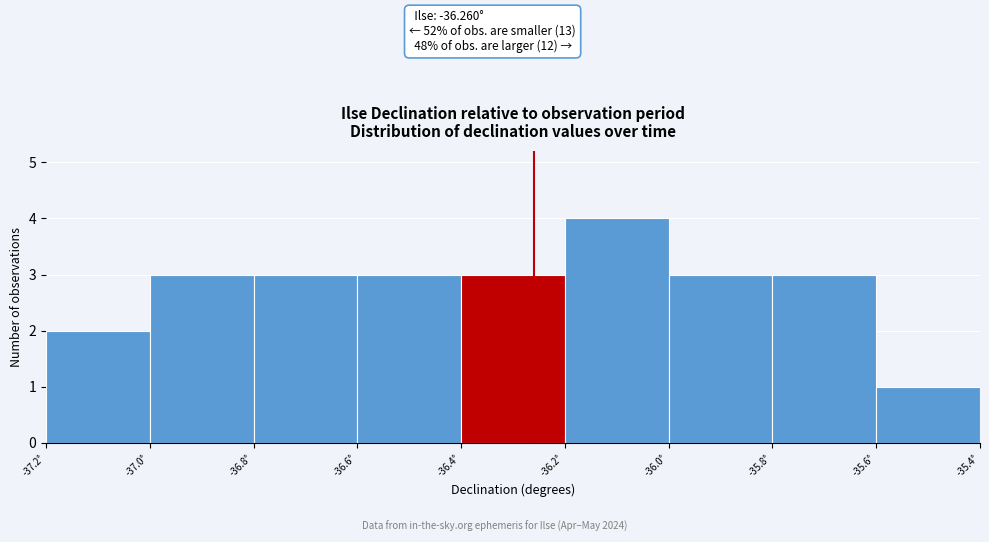

Which range on the x-axis has the tallest bar?

-36.2 to -36.0